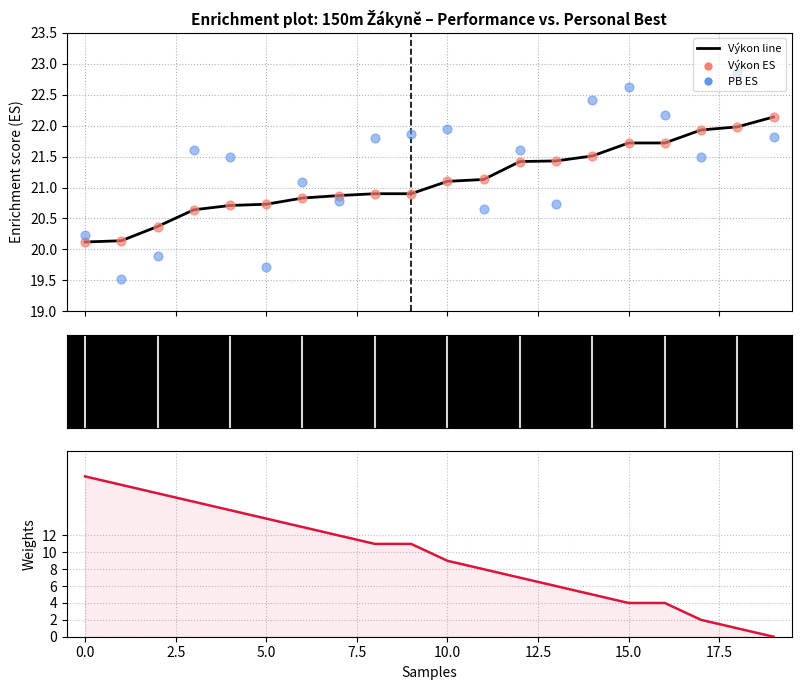

Which series reaches the maximum Y coordinate?

PB scatter